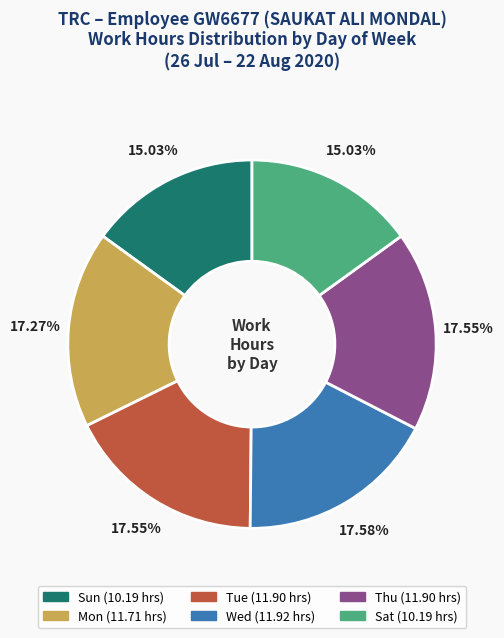

To the nearest percent, what portion does Wed represent?

18%